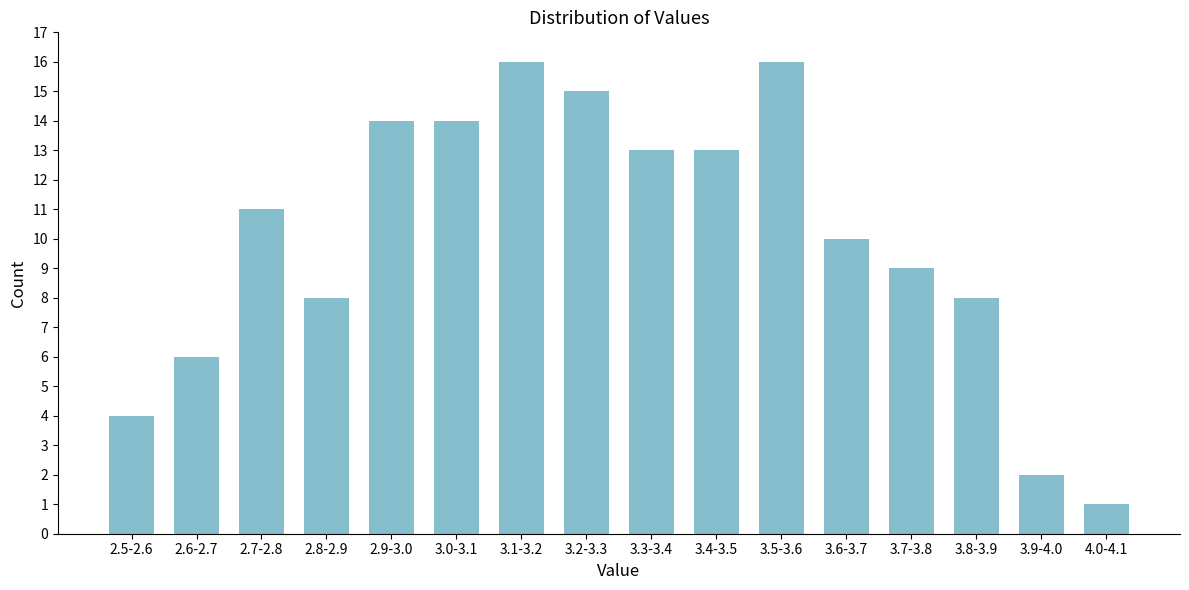

Reading right to left, what are all the values shown in this chart?

1	2	8	9	10	16	13	13	15	16	14	14	8	11	6	4